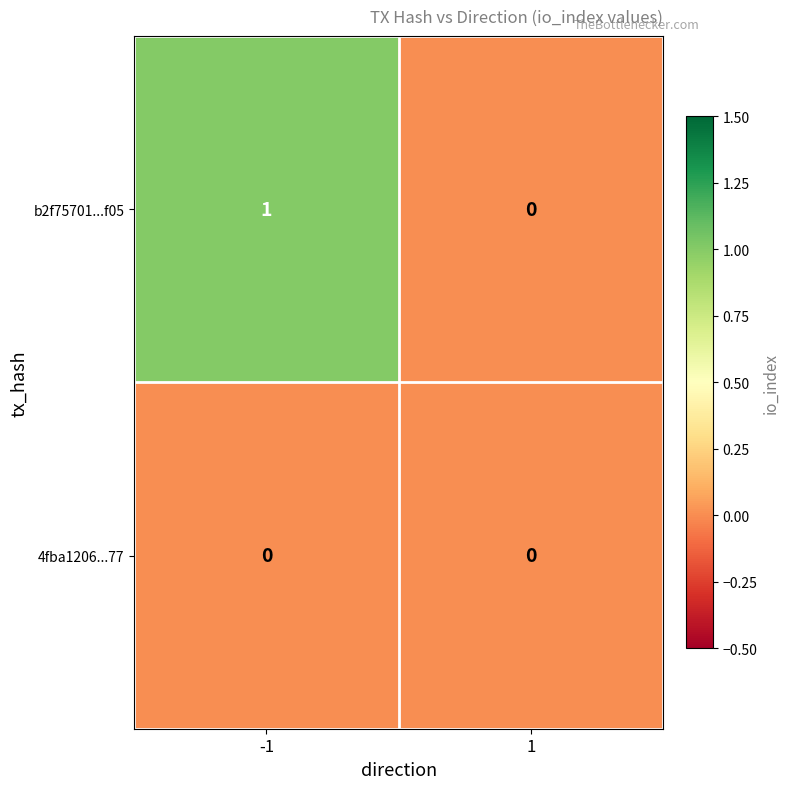

How many series are shown in this chart?

2